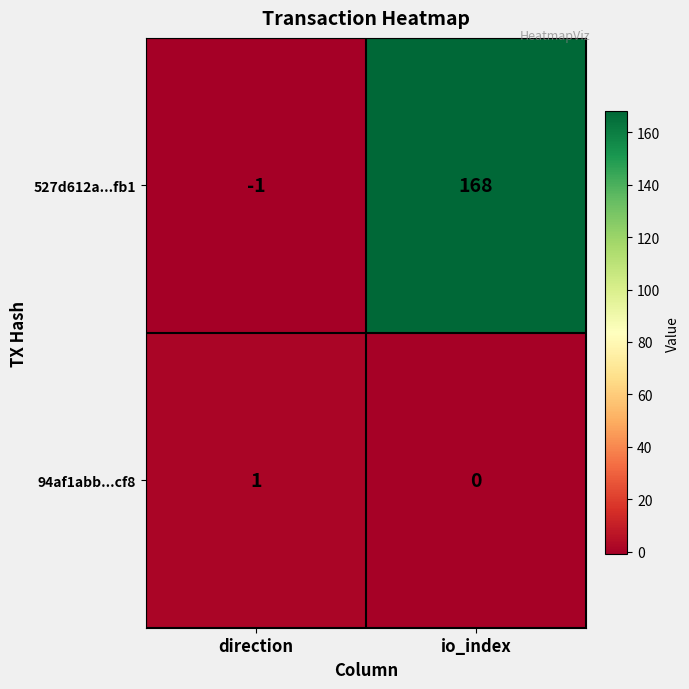

How many distinct data groups are displayed?

2